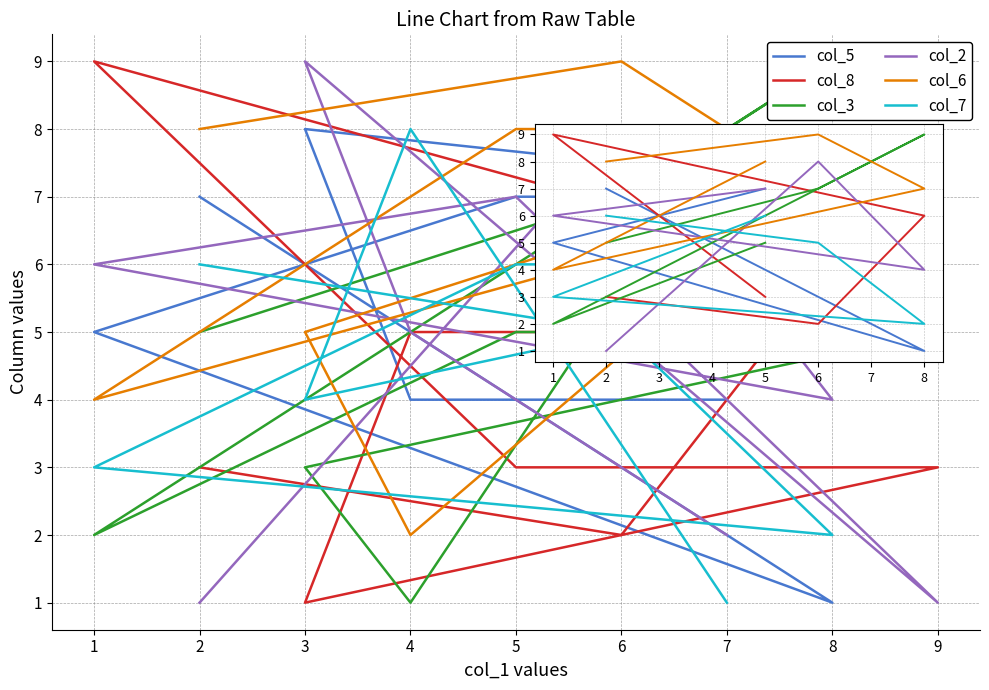

At how many categories does at least one series exceed 7?

9